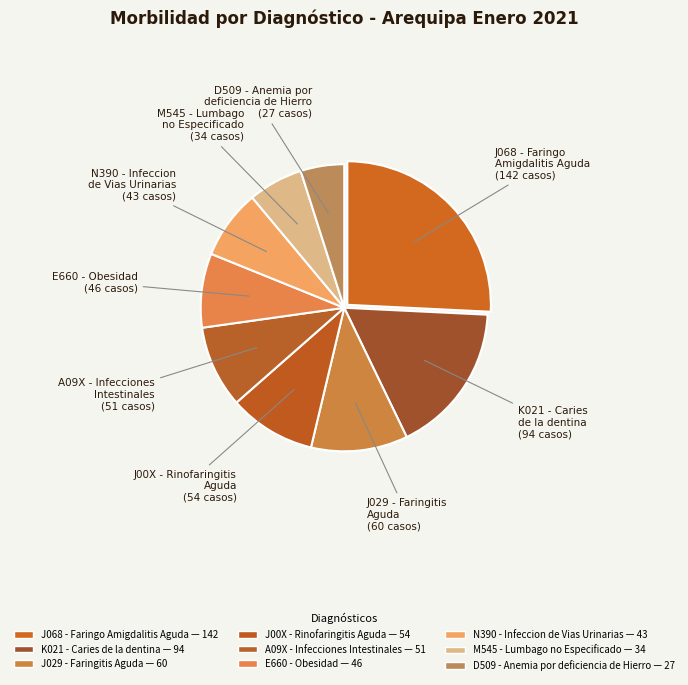

Rank the categories by value from lowest to highest.

D509 - Anemia por deficiencia de Hierro, M545 - Lumbago no Especificado, N390 - Infeccion de Vias Urinarias, E660 - Obesidad, A09X - Infecciones Intestinales, J00X - Rinofaringitis Aguda, J029 - Faringitis Aguda, K021 - Caries de la dentina, J068 - Faringo Amigdalitis Aguda